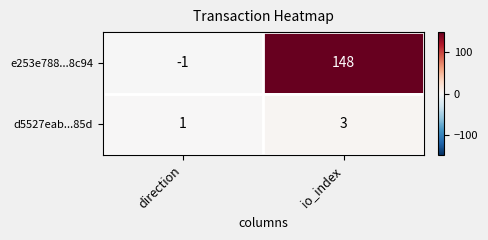

Which category has the lowest value across all series?

direction